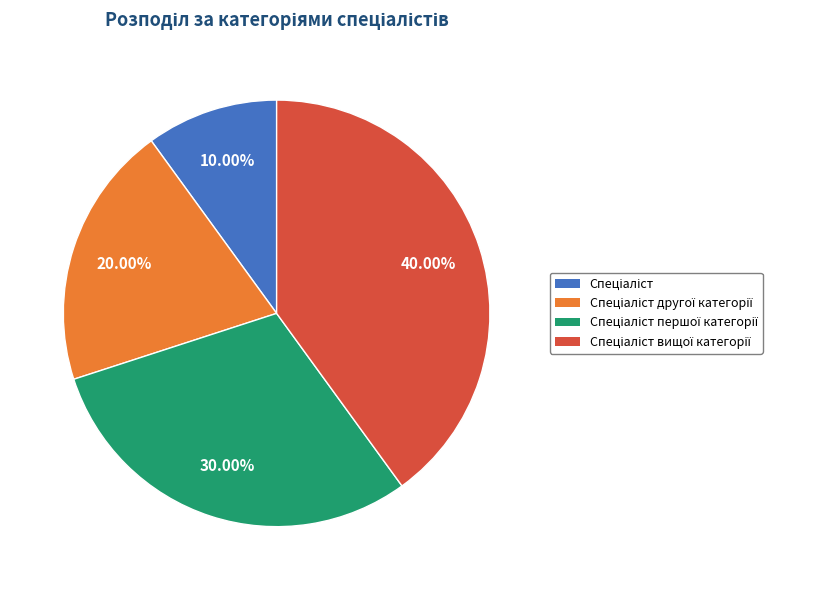

Is there a majority slice in this chart?

No